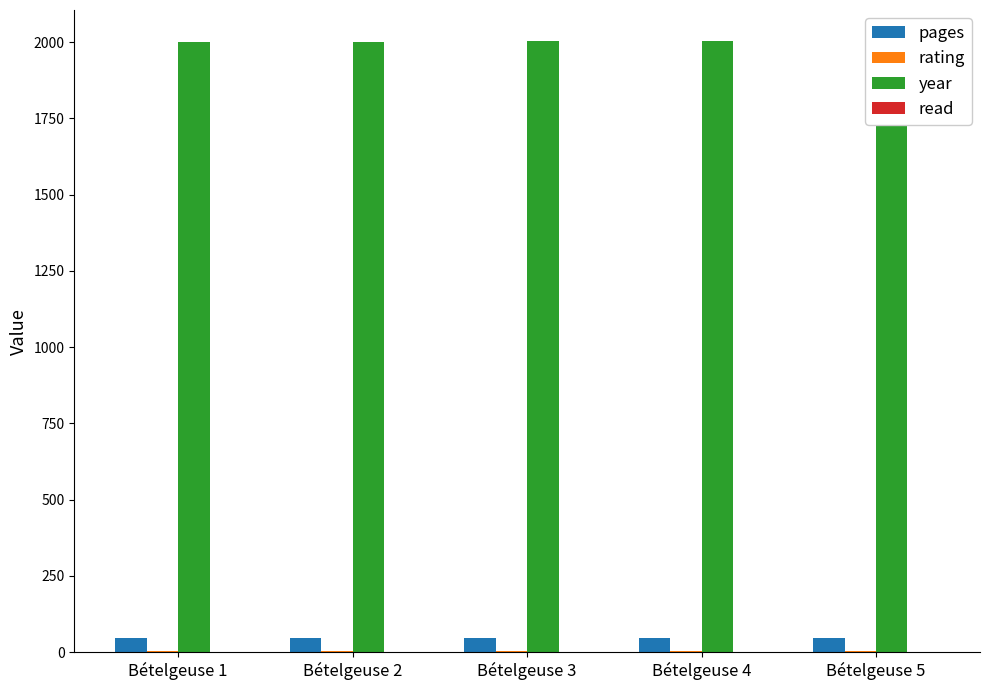

Which category has the lowest value in the year series?

Bételgeuse 1